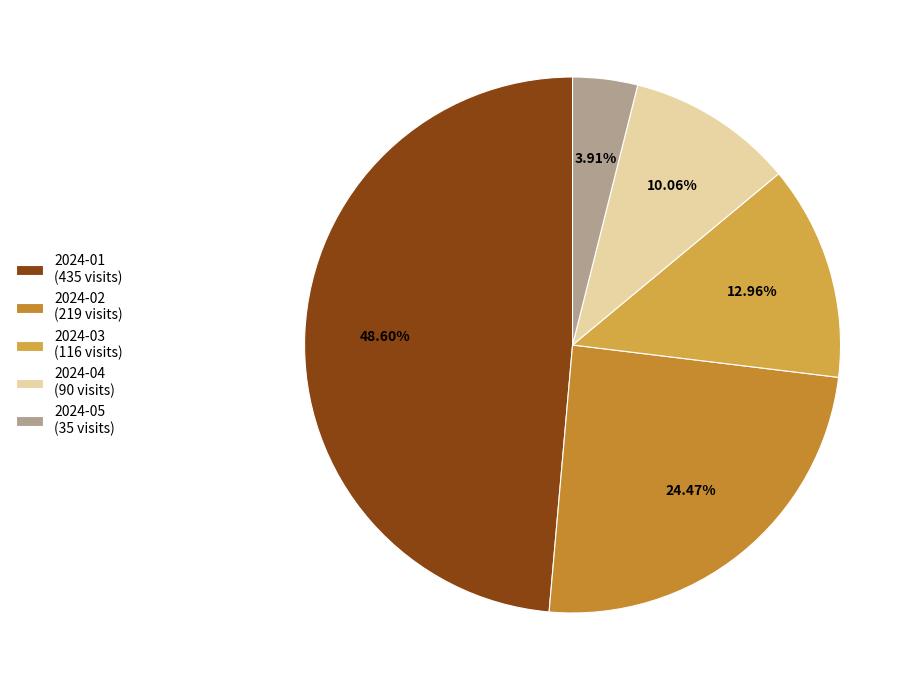

To the nearest percent, what percentage of the pie is 2024-05?

4%